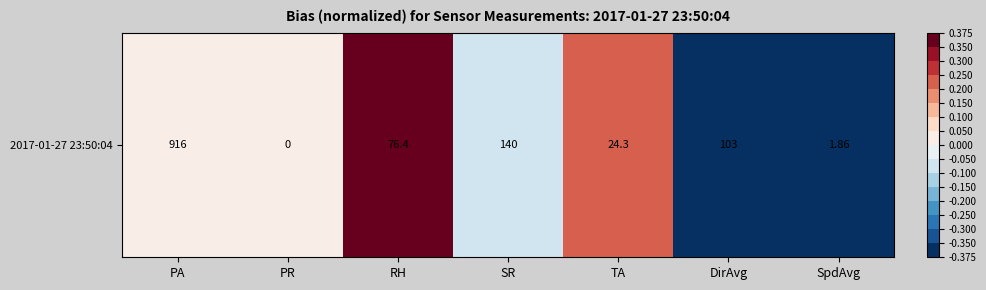

Where is the data nearest to the value 0?

PR